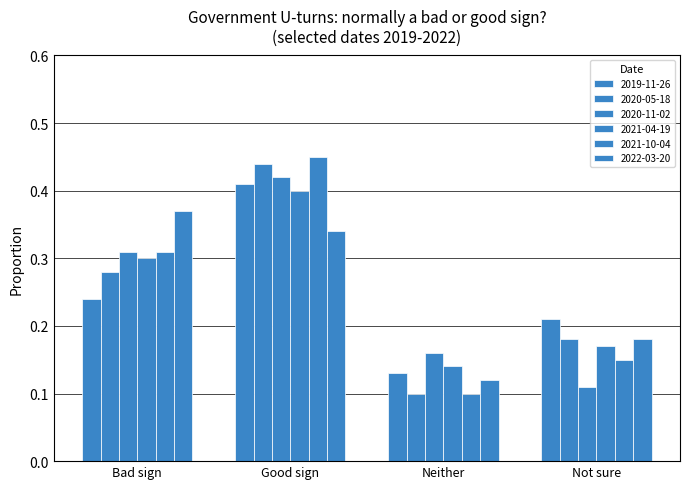

Which series has the largest total across all categories?

2021-04-19